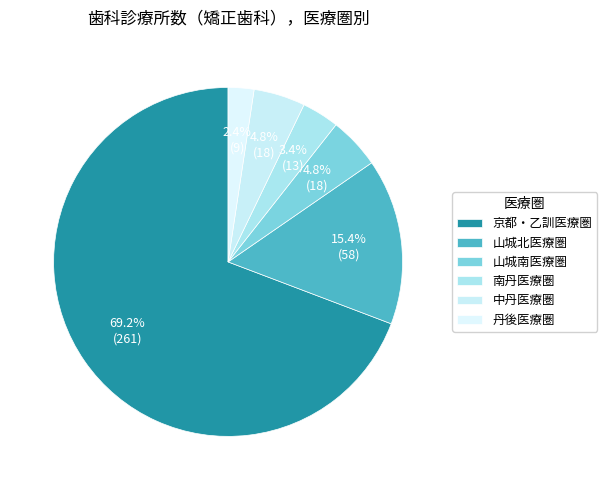

What is the largest slice in the pie chart?

京都・乙訓医療圏